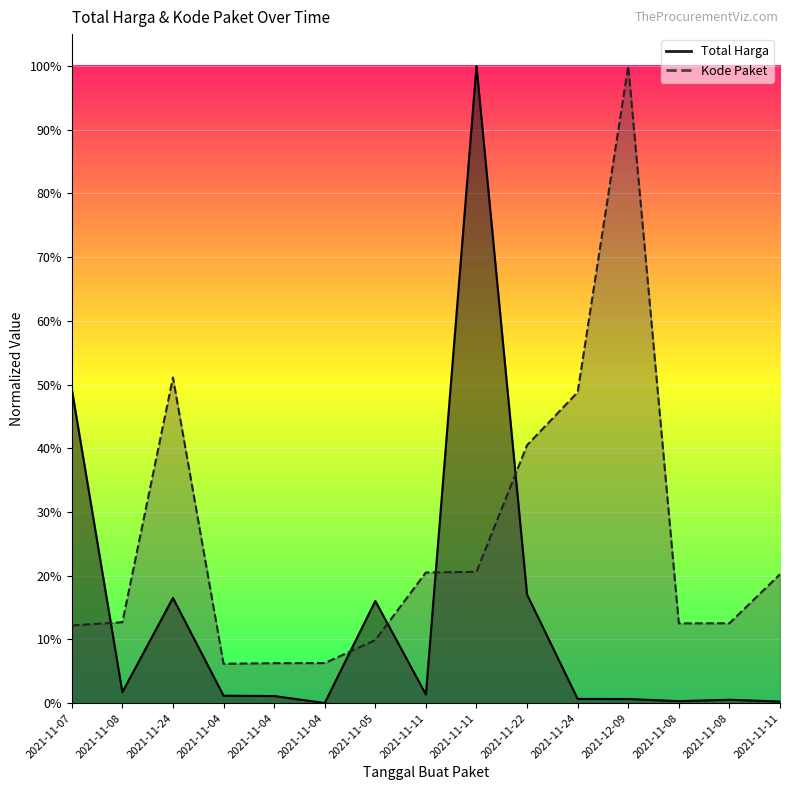

How many lines are shown in the chart?

2